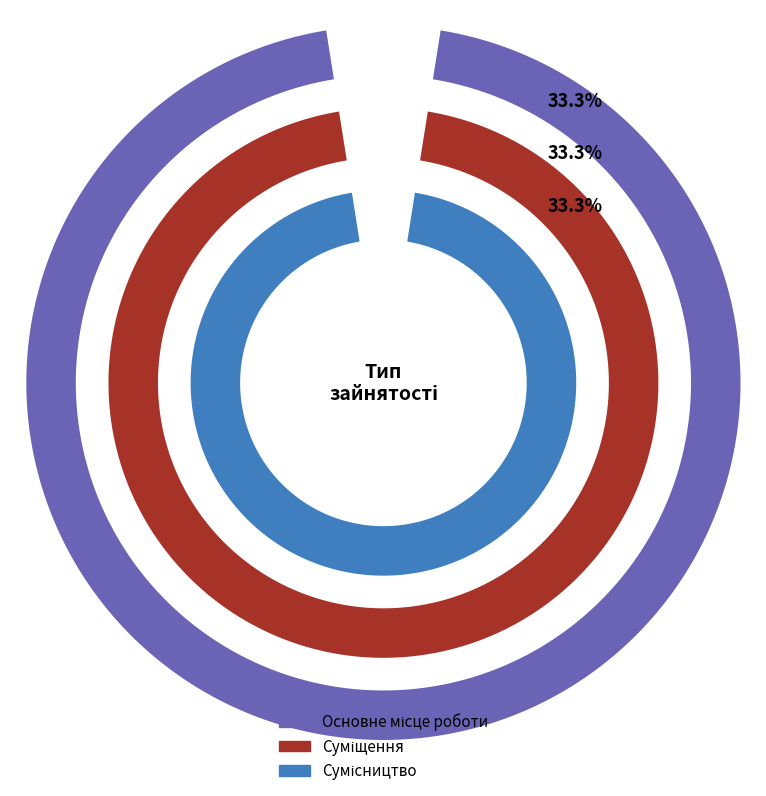

Does Сумісництво account for over 50% of the chart?

No